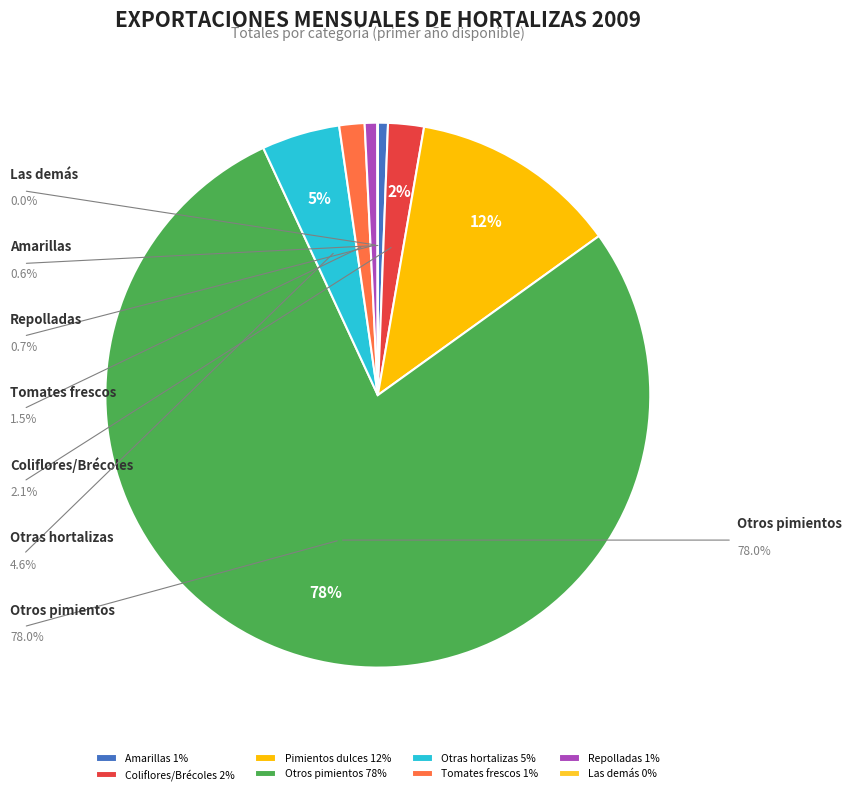

What is the majority slice?

Otros pimientos 78%